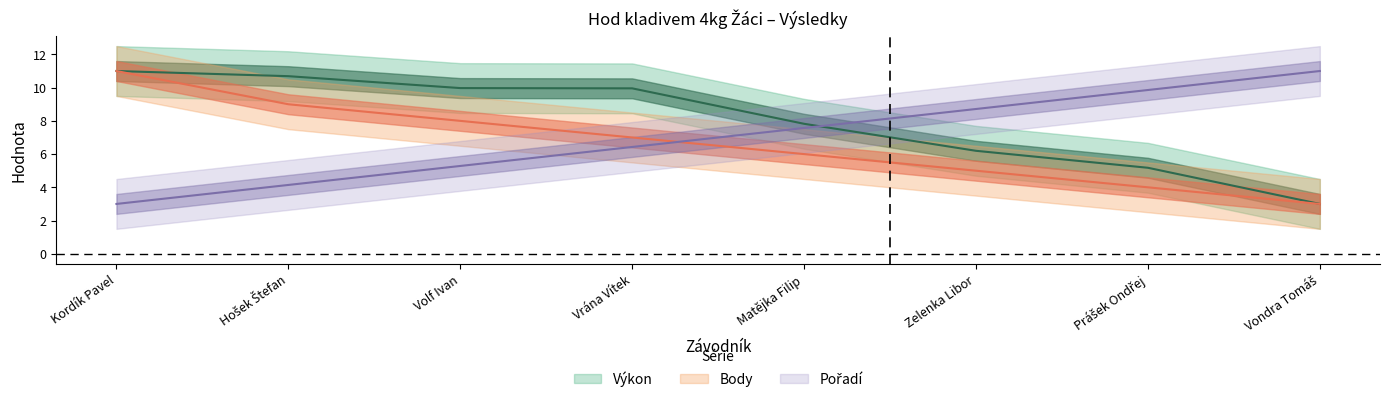

The value of Výkon at Vondra Tomáš is 3.0. True or false?

True